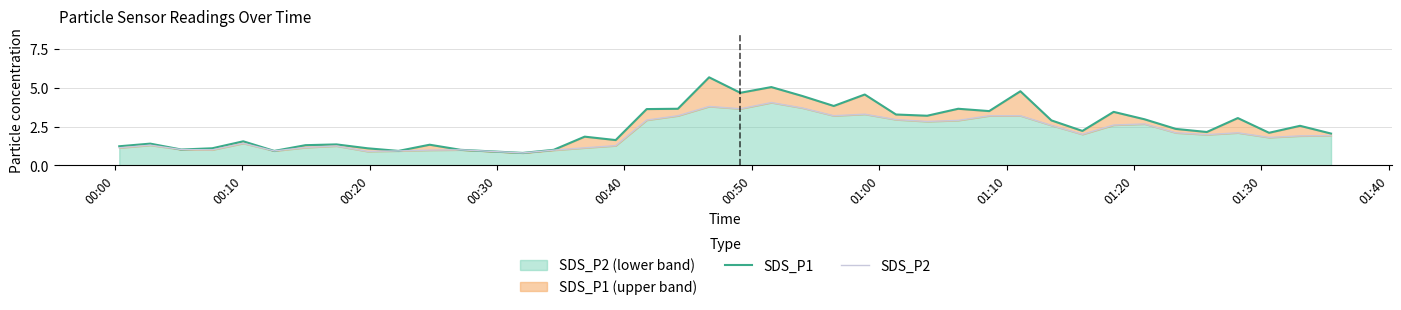

What are all the series names shown in the legend?

SDS_P1, SDS_P2